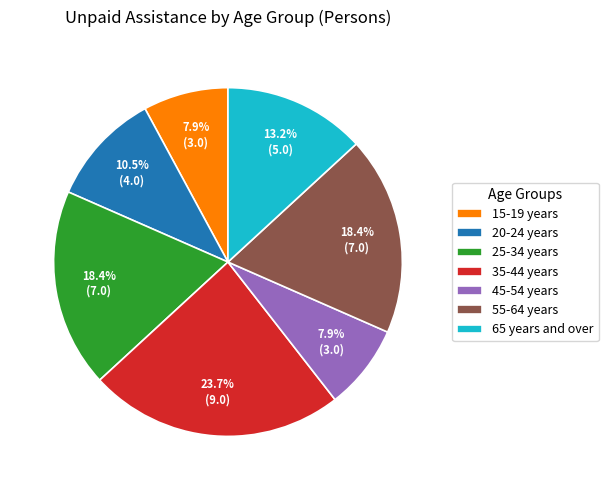

What is the ratio of the value at 35-44 years to the value at 45-54 years?

3.0